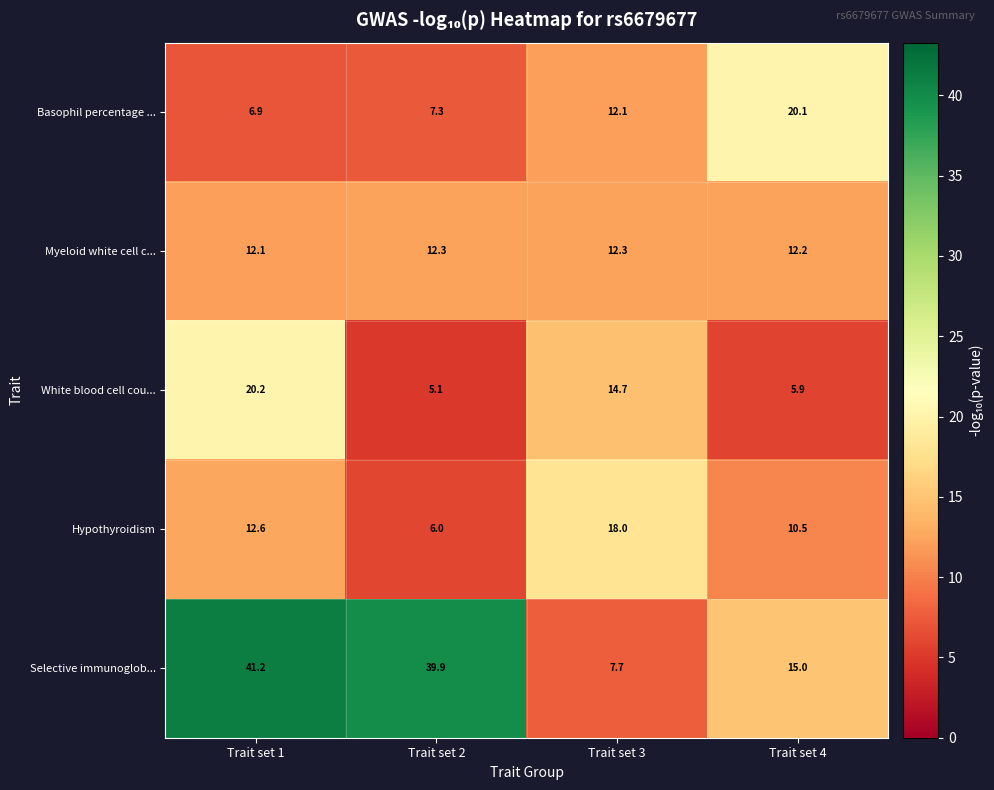

What is the spread (max minus min) of values at Trait set 1?

34.3